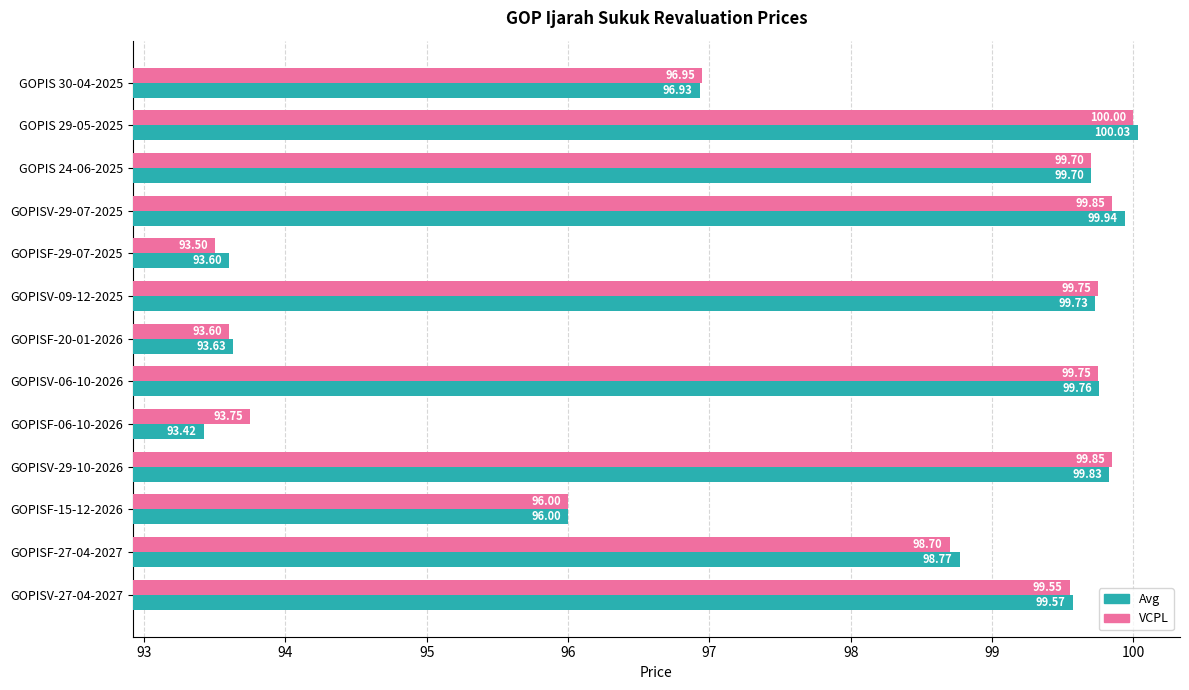

What are all the series names shown in the legend?

Avg, VCPL